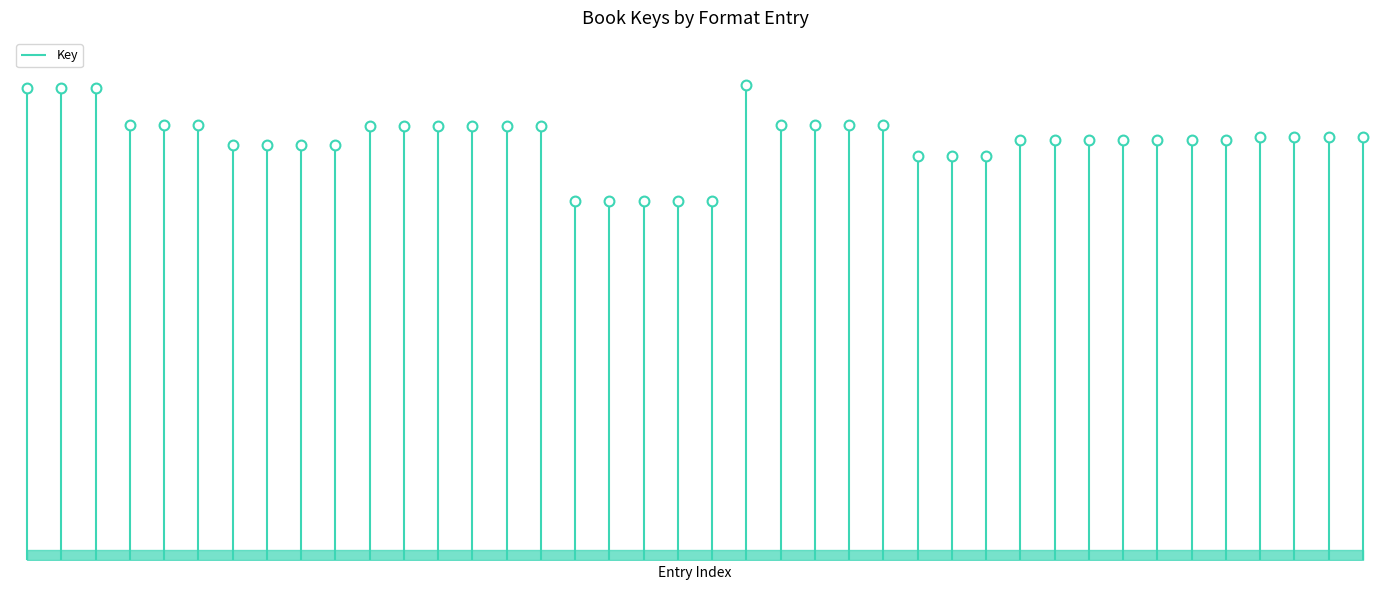

Between Hardcover and Trade Paperback, which is larger?

Trade Paperback